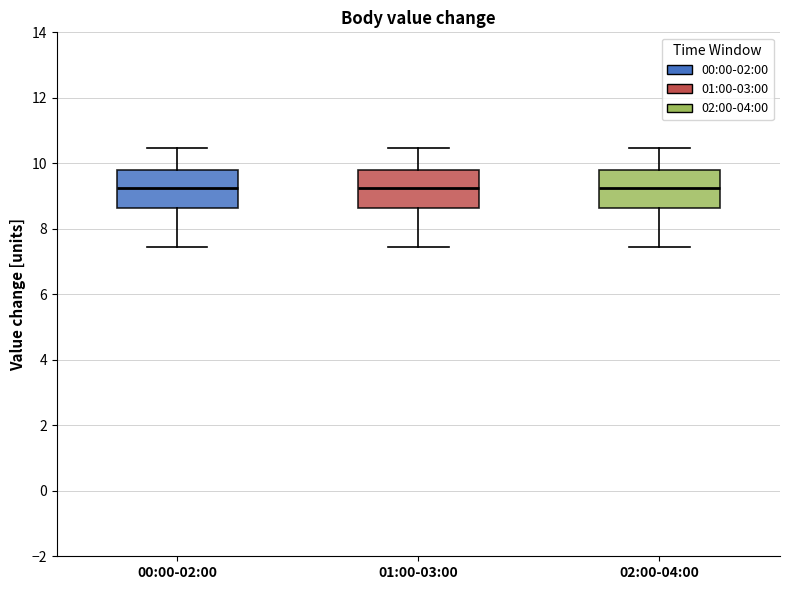

Reading left to right, read every box against the y-axis: the position of its median line, the range the box covers, and the ends of its whiskers. The values are not printed on the chart, so give them approximately, as read against the axis.

00:00-02:00: median 9.2, box 8.6 to 9.8, whiskers 7.4 to 10.4
01:00-03:00: median 9.2, box 8.6 to 9.8, whiskers 7.4 to 10.4
02:00-04:00: median 9.2, box 8.6 to 9.8, whiskers 7.4 to 10.4